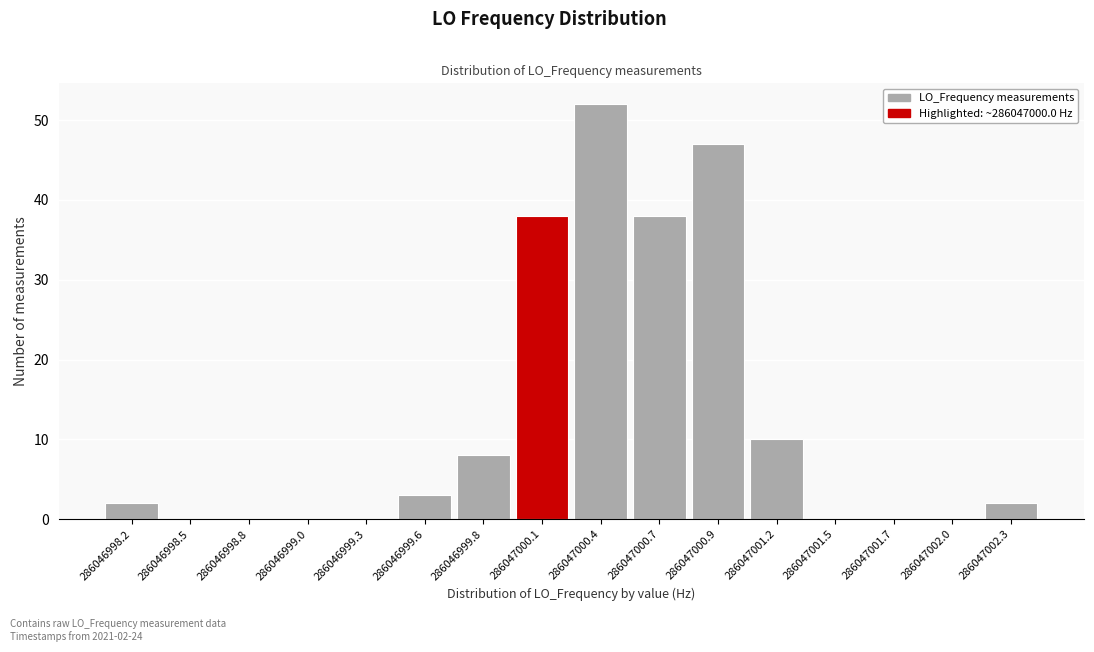

Reading left to right, list all the values displayed in this chart.

286046998.2=2	286046998.5=0	286046998.8=0	286046999.0=0	286046999.3=0	286046999.6=3	286046999.8=8	286047000.1=38	286047000.4=52	286047000.7=38	286047000.9=47	286047001.2=10	286047001.5=0	286047001.7=0	286047002.0=0	286047002.3=2